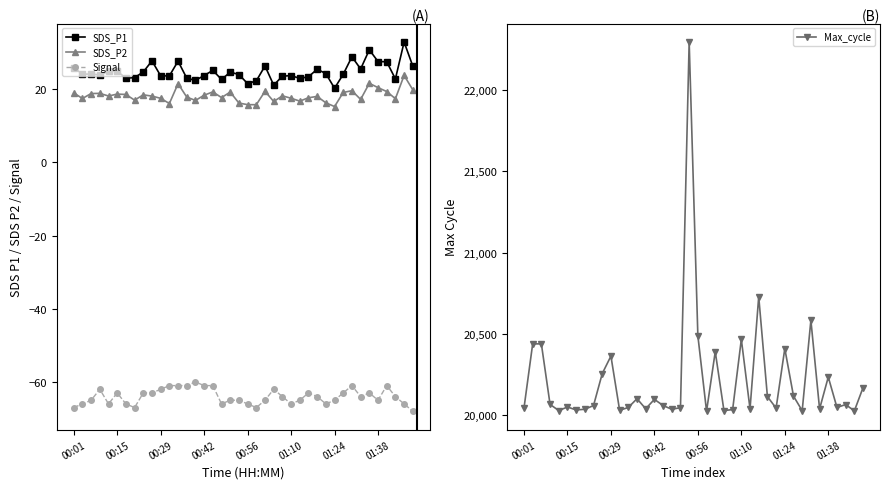

Is this an area chart (filled region under the line)?

No